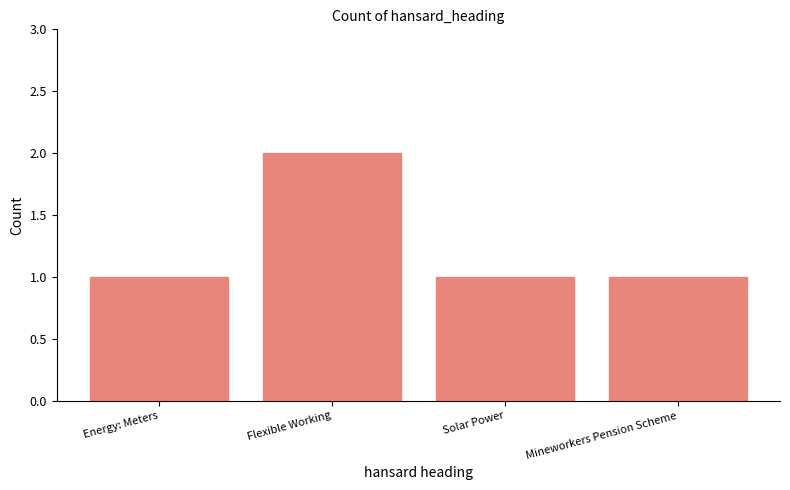

Which has a higher value, Flexible Working or Energy: Meters?

Flexible Working